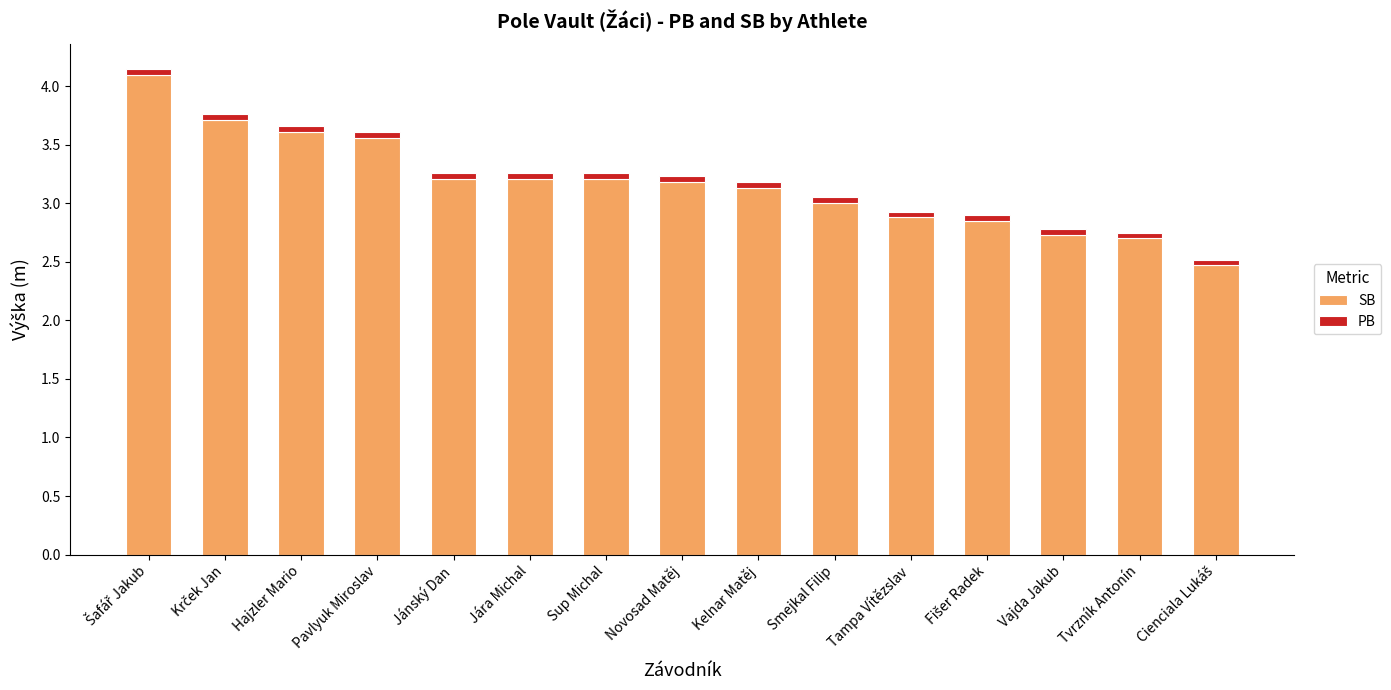

What is the difference between the maximum and minimum values in the SB series?

1.6